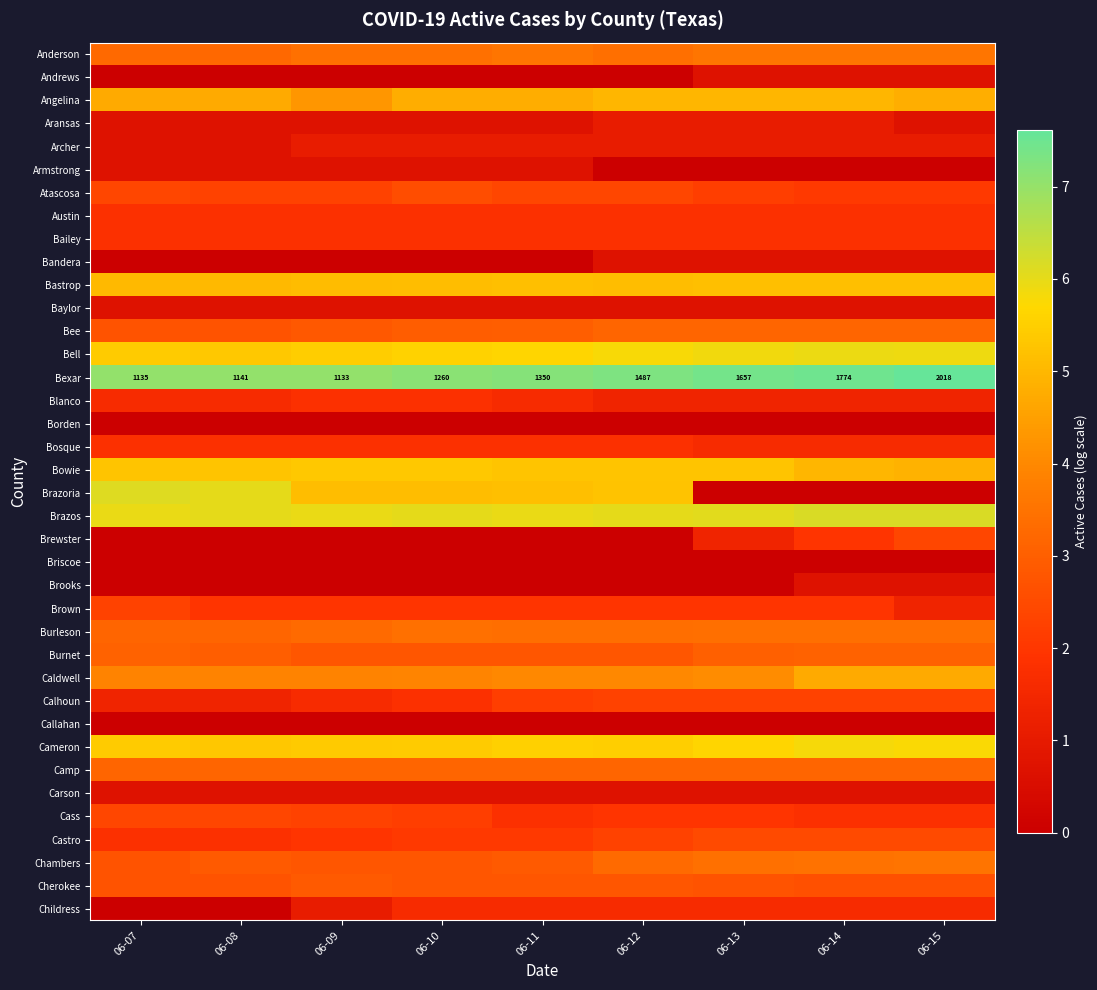

Is it true that Brazos equals 9.7 at 06-15?

False